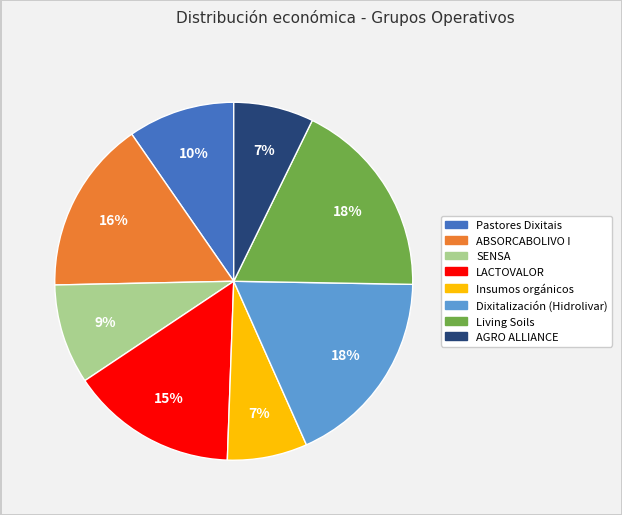

Is it true that Insumos orgánicos is 1% of the pie?

False